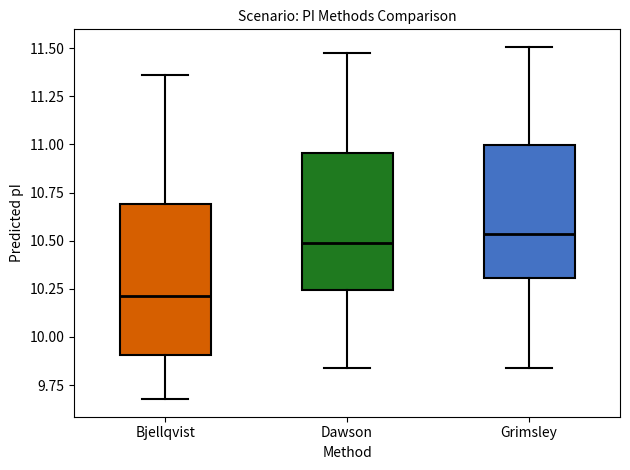

Which box's median line is the lowest?

Bjellqvist